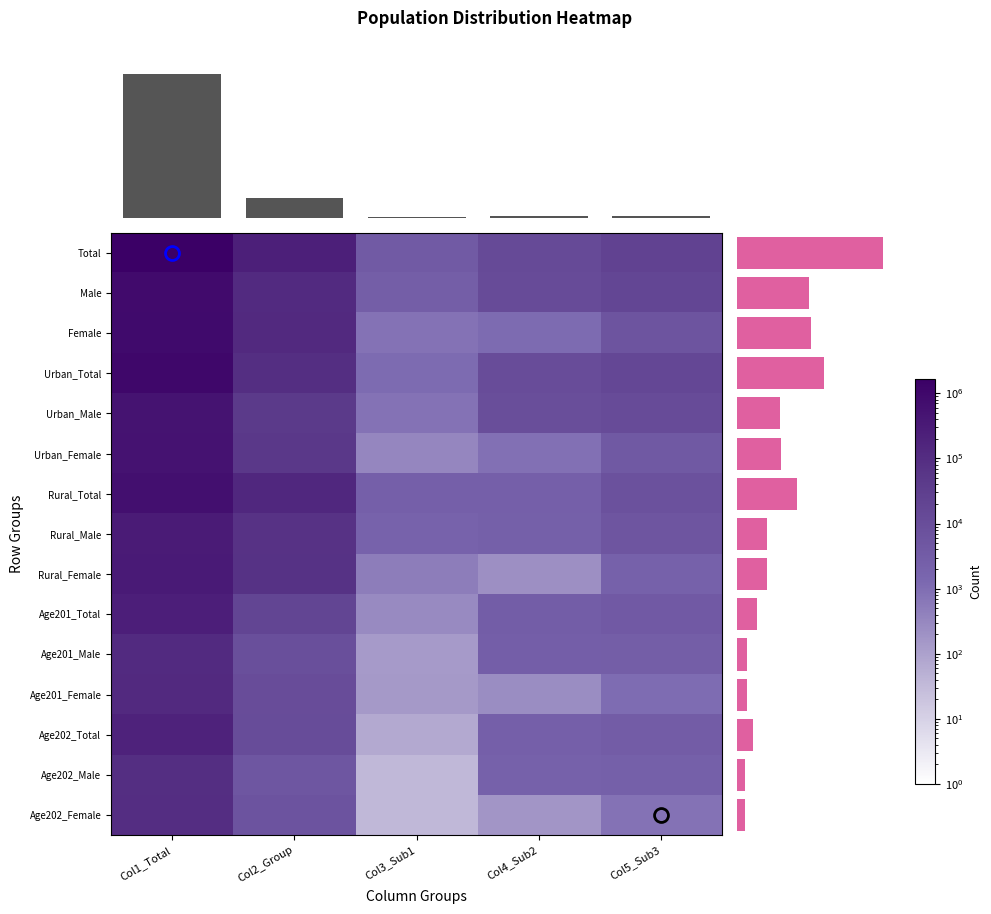

Is the value of Urban_Total at Col5_Sub3 greater than the value of Age202_Female at Col5_Sub3?

Yes